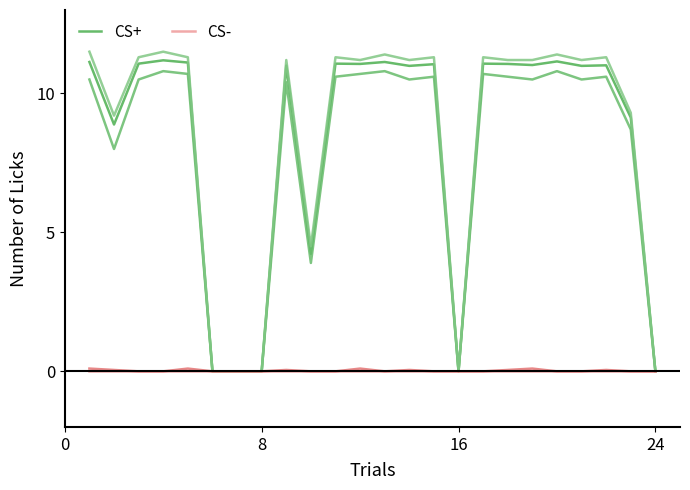

What is the difference between the maximum and second lowest values in the CS+ series?

11.2